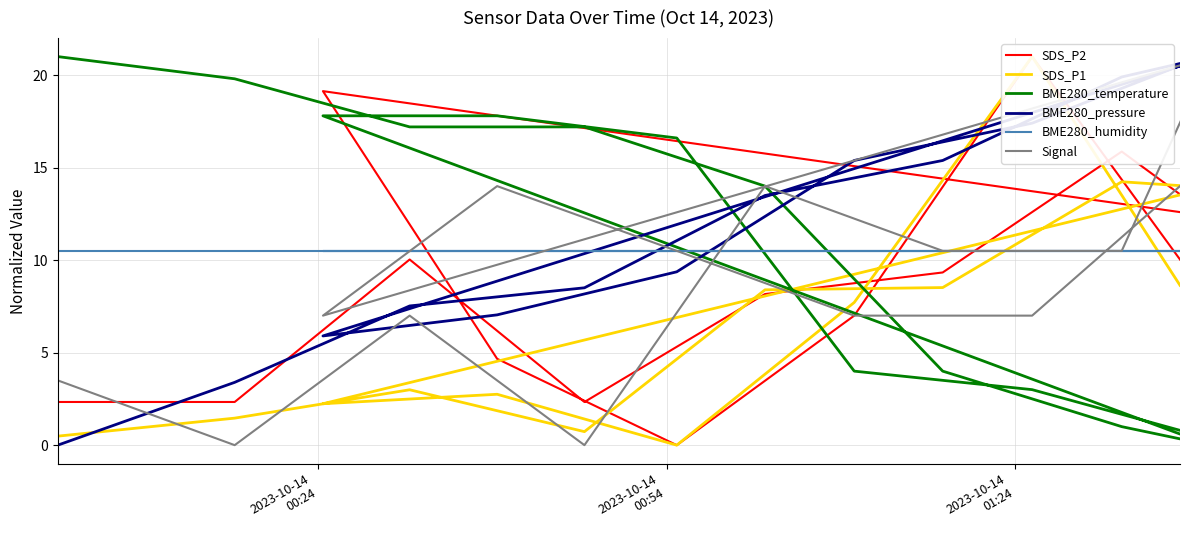

Does the chart have visible grid lines?

Yes